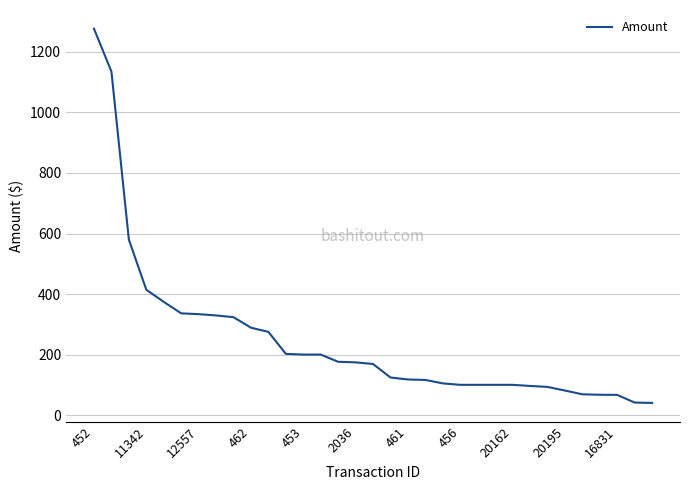

What is the difference between the maximum and minimum values?

1236.6